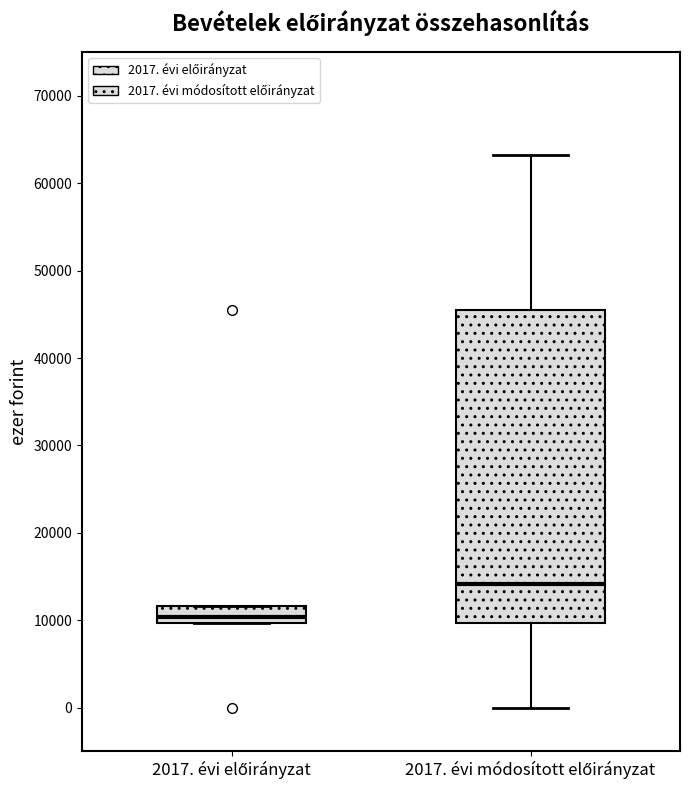

Which box has the lowest median line?

2017. évi előirányzat